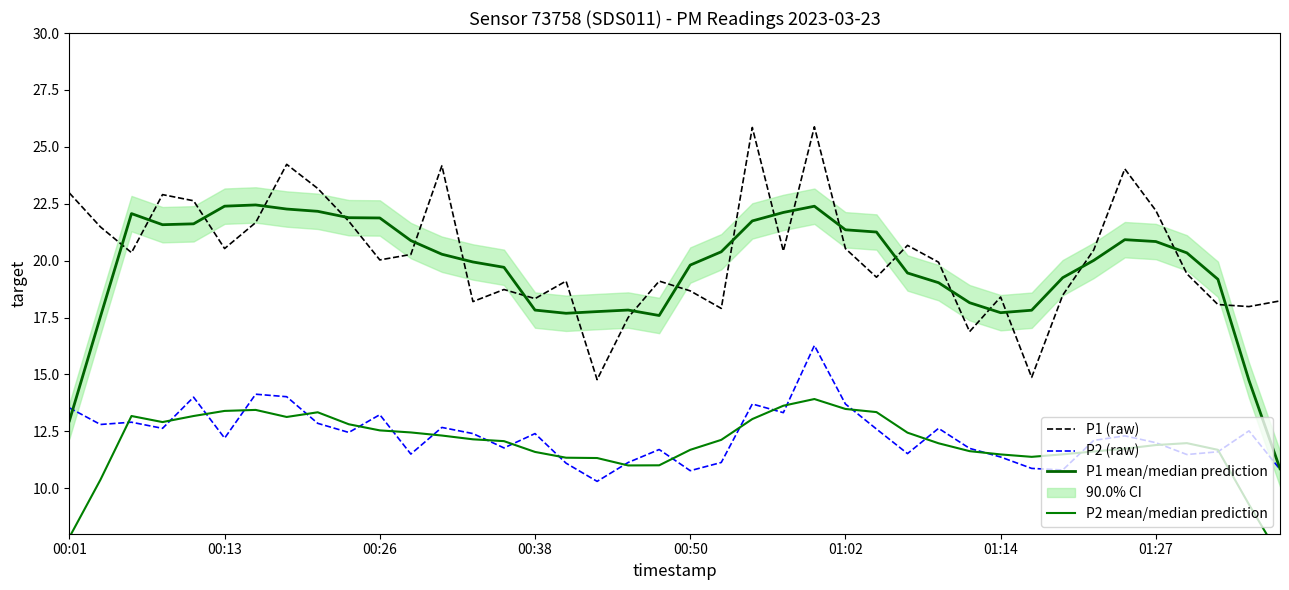

What is the highest value of the P2 (raw) series?

16.3